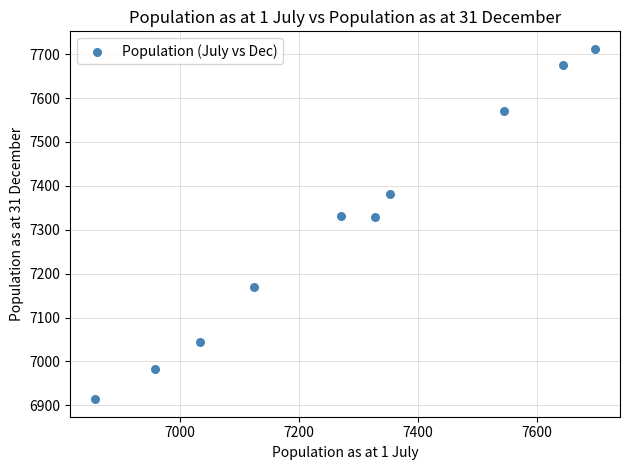

What is the range of Y values (max minus min)?

798